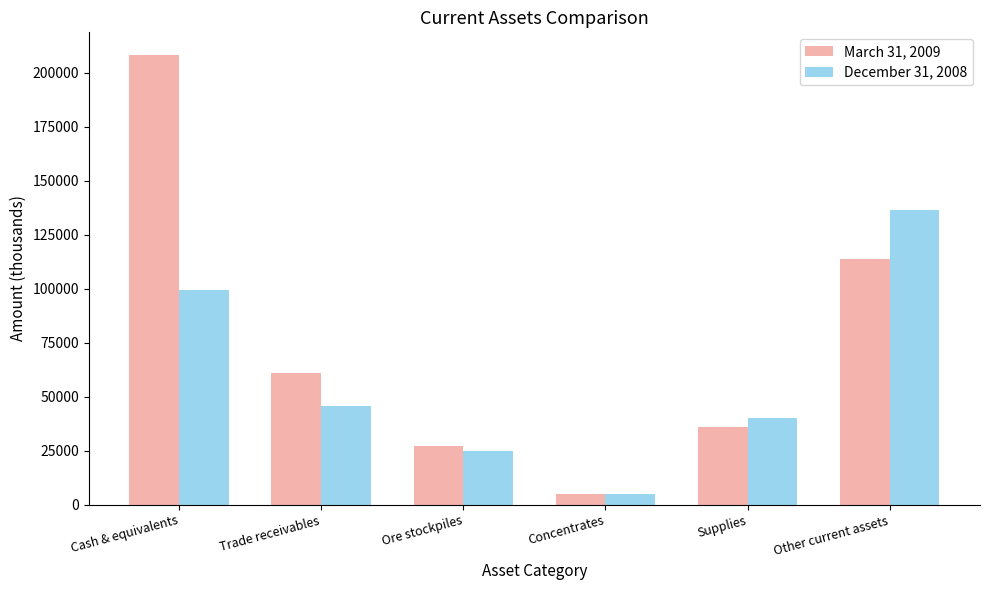

Rank the series by their maximum value, from lowest to highest.

December 31, 2008, March 31, 2009